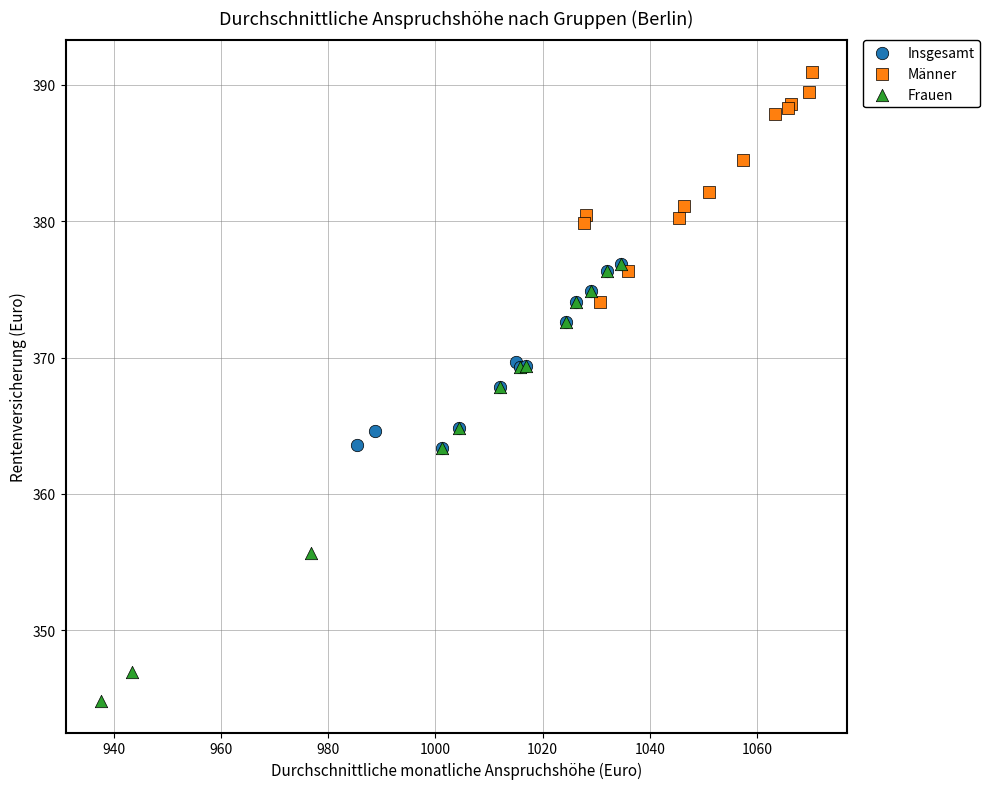

Which series reaches the maximum Y coordinate?

Männer